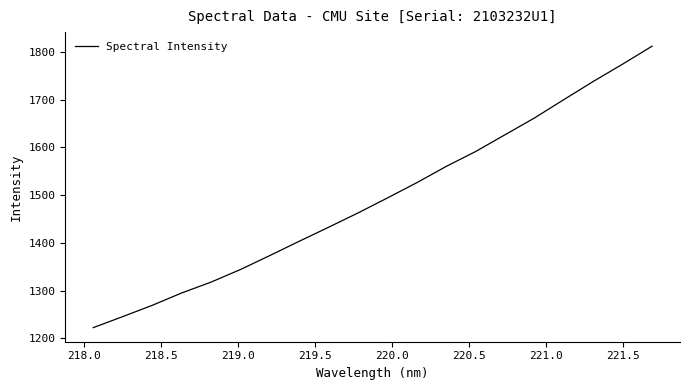

What is the difference between the maximum and minimum values?

590.4